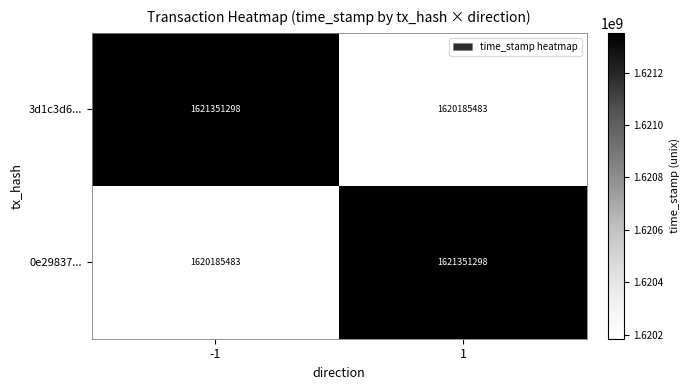

What is the difference between the highest and lowest values at -1?

1165815